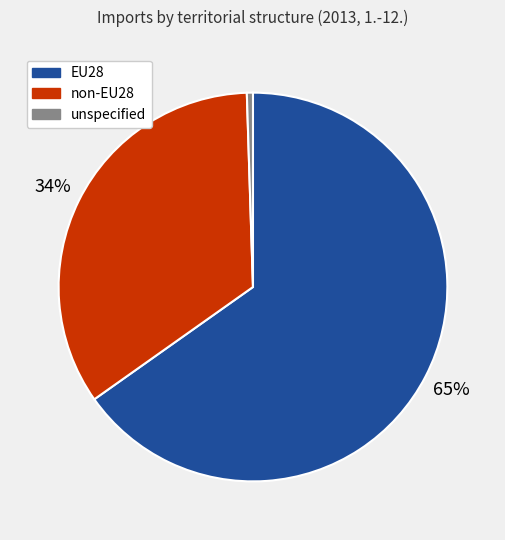

Rank the categories by value from lowest to highest.

unspecified, non-EU28, EU28